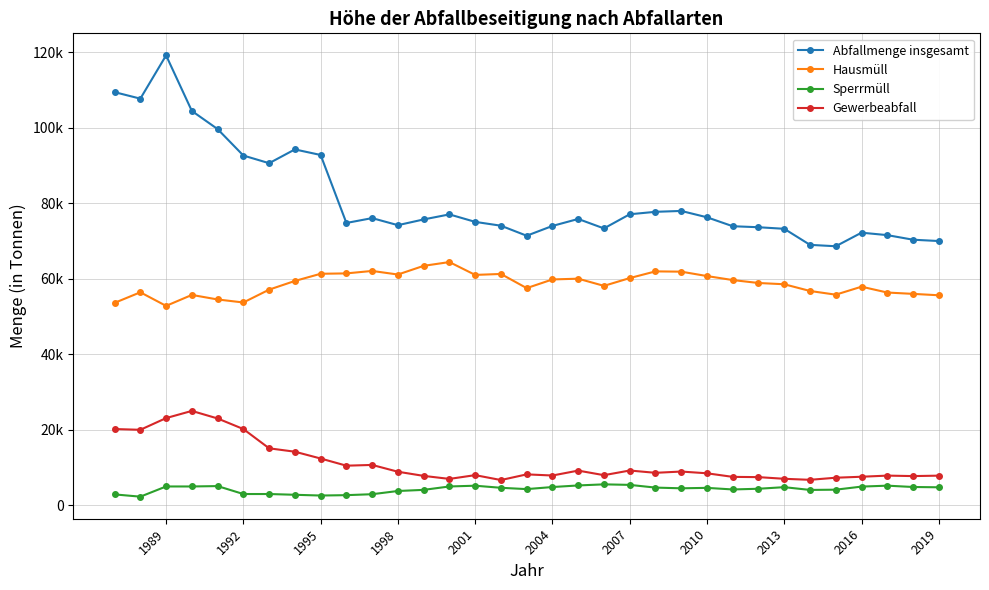

What are all the series names shown in the legend?

Abfallmenge insgesamt, Hausmüll, Sperrmüll, Gewerbeabfall